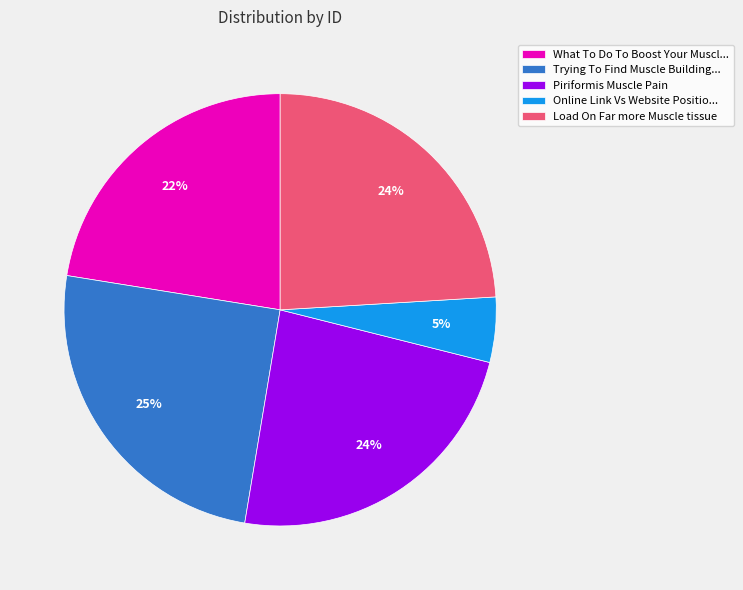

What percentage is the What To Do To Boost Your Muscl... slice, to the nearest percent?

22%